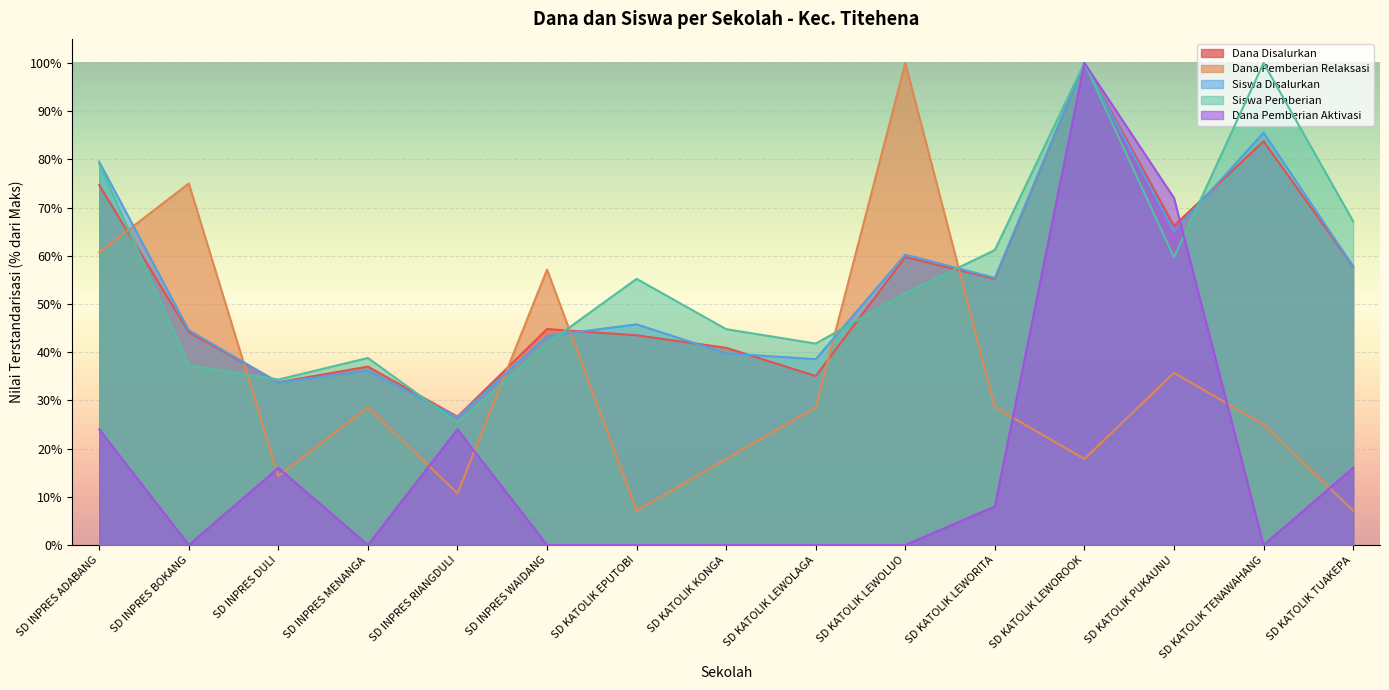

At which label does Siswa Disalurkan reach its peak?

SD KATOLIK LEWOROOK